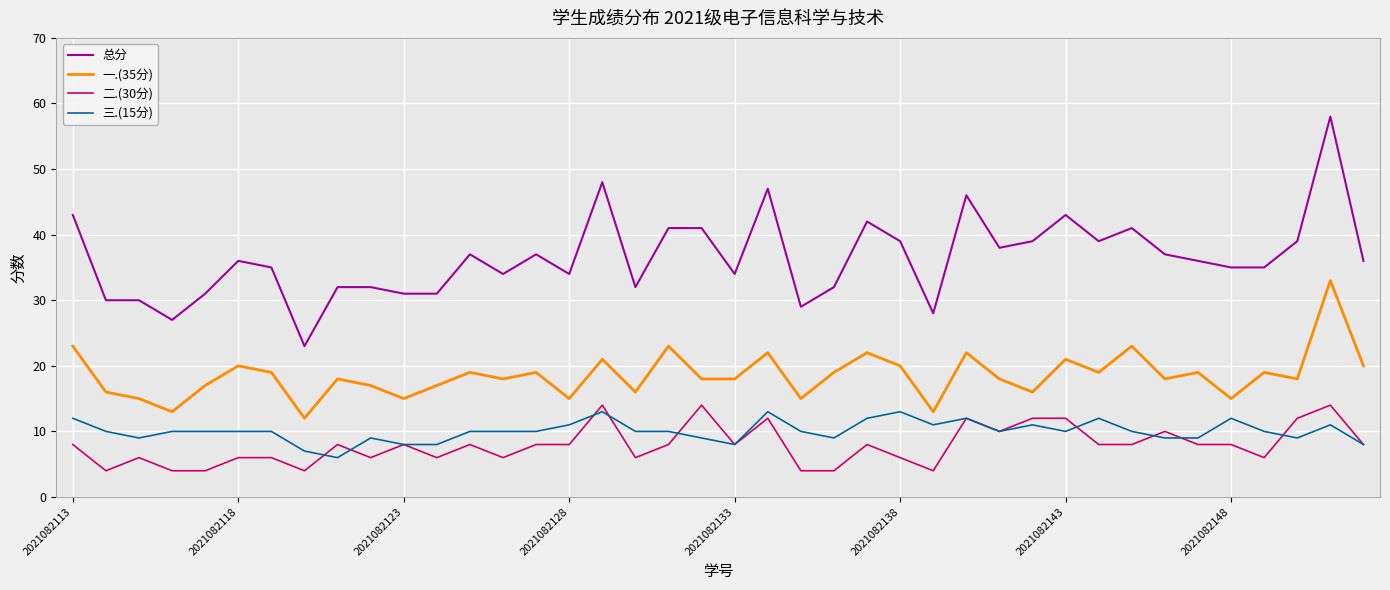

How many lines are shown in the chart?

4